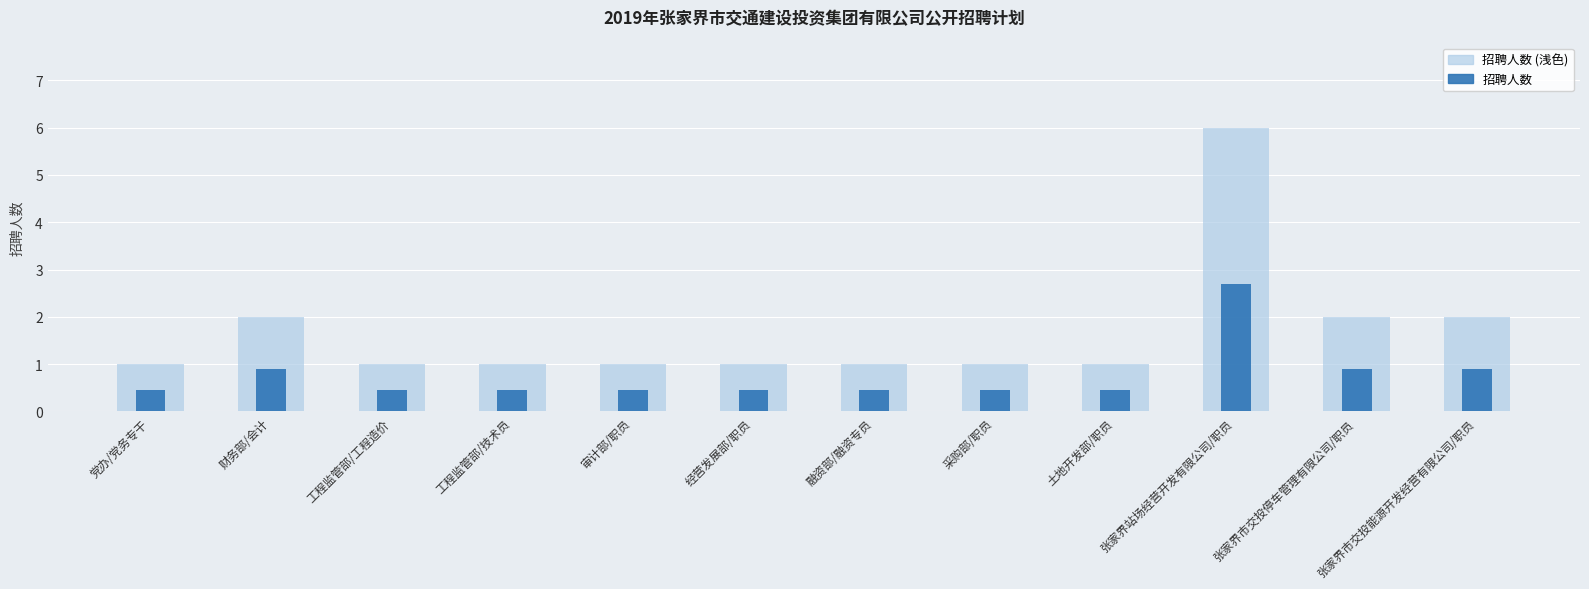

List the labels in order of 招聘人数 value, largest first.

张家界站场经营开发有限公司/职员, 财务部/会计, 张家界市交投停车管理有限公司/职员, 张家界市交投能源开发经营有限公司/职员, 党办/党务专干, 工程监管部/工程造价, 工程监管部/技术员, 审计部/职员, 经营发展部/职员, 融资部/融资专员, 采购部/职员, 土地开发部/职员